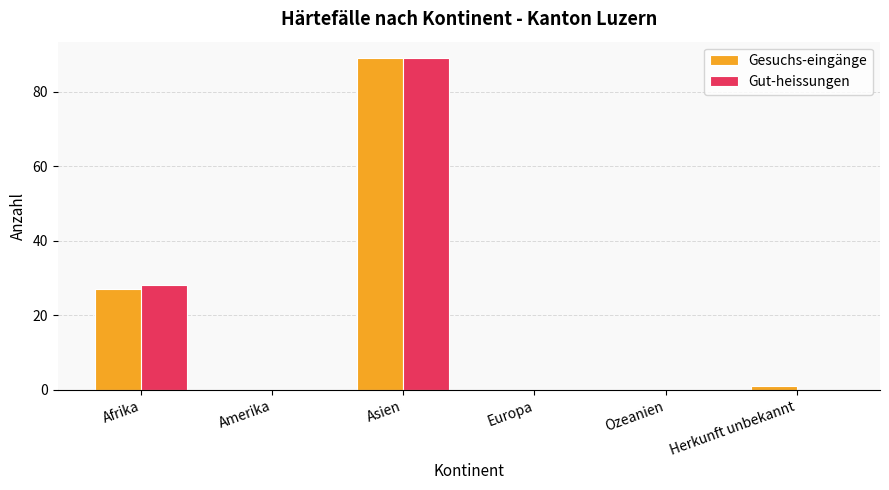

How many data points does each series have?

6